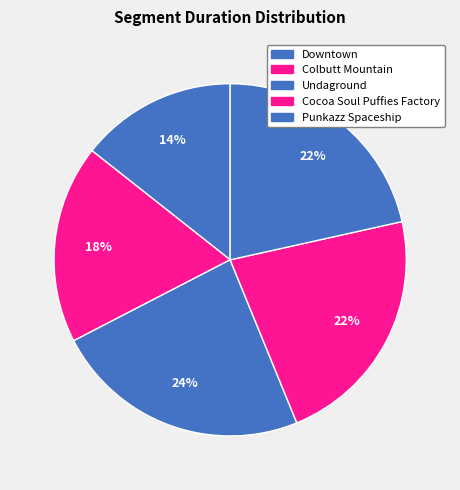

How many slices are in this pie chart?

5